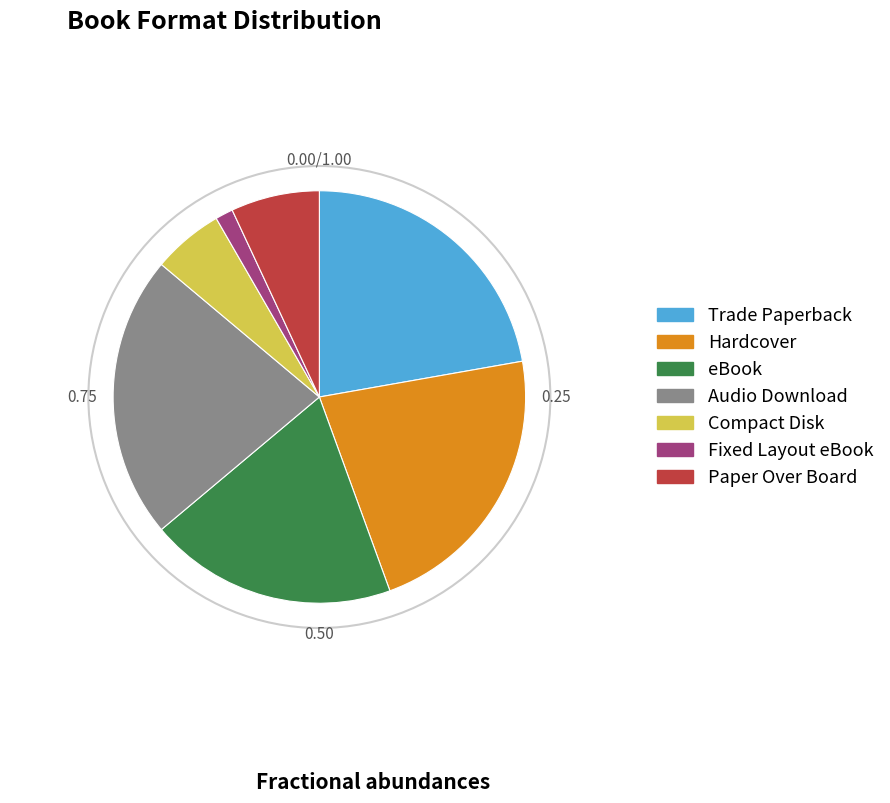

Do Compact Disk and eBook together represent more than half of the pie?

No